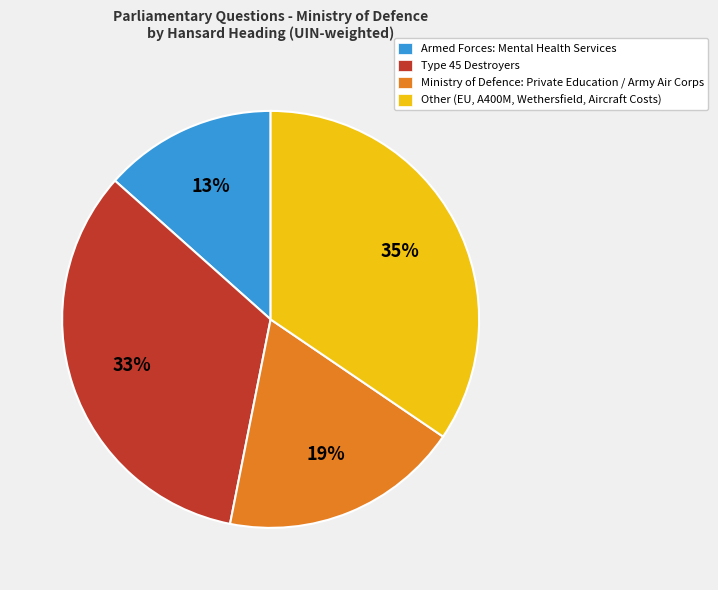

Between Other (EU, A400M, Wethersfield, Aircraft Costs) and Ministry of Defence: Private Education / Army Air Corps, which is larger?

Other (EU, A400M, Wethersfield, Aircraft Costs)